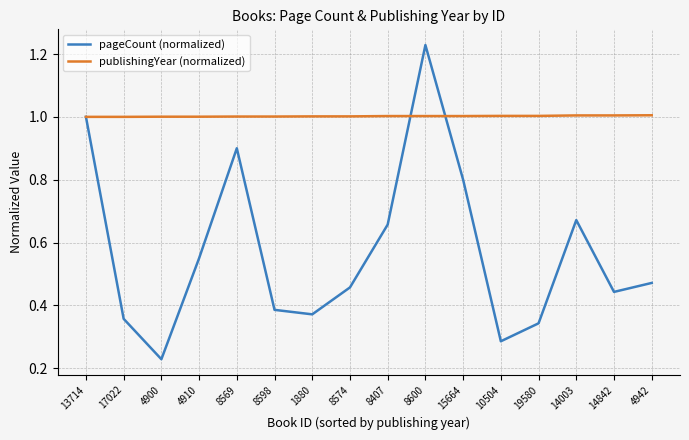

Is it true that publishingYear (normalized) equals 1.0 at 4900?

True